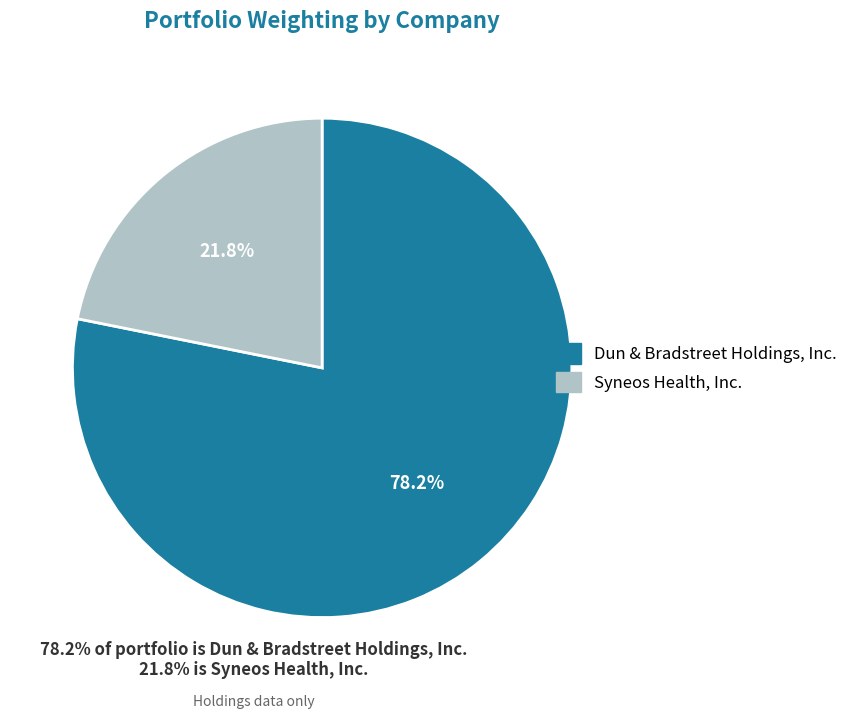

To the nearest percent, what portion does Dun & Bradstreet Holdings, Inc. represent?

78%